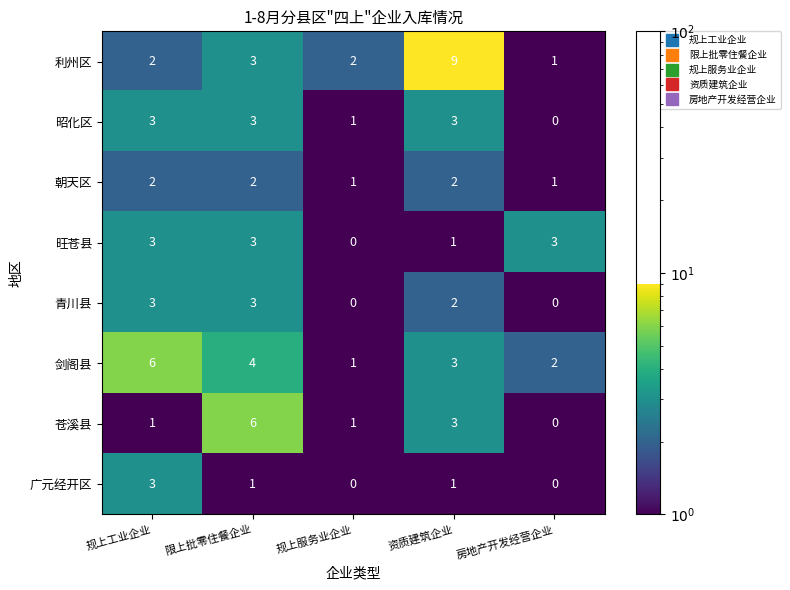

What is the total value across all series at 房地产开发经营企业?

7